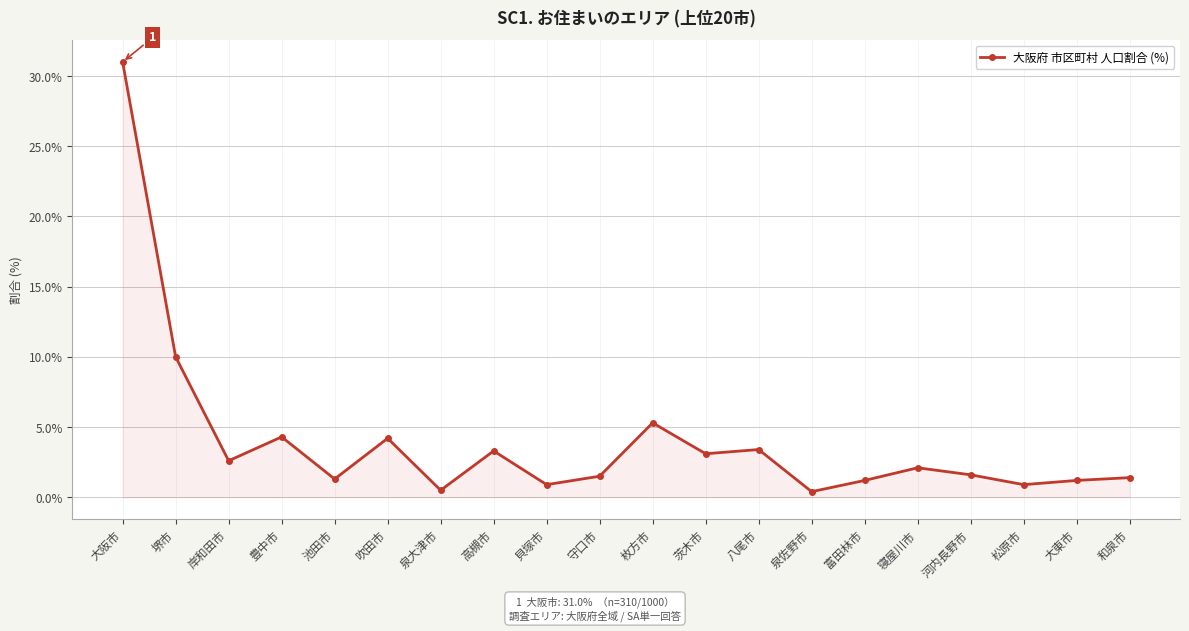

Where is the first local maximum?

豊中市